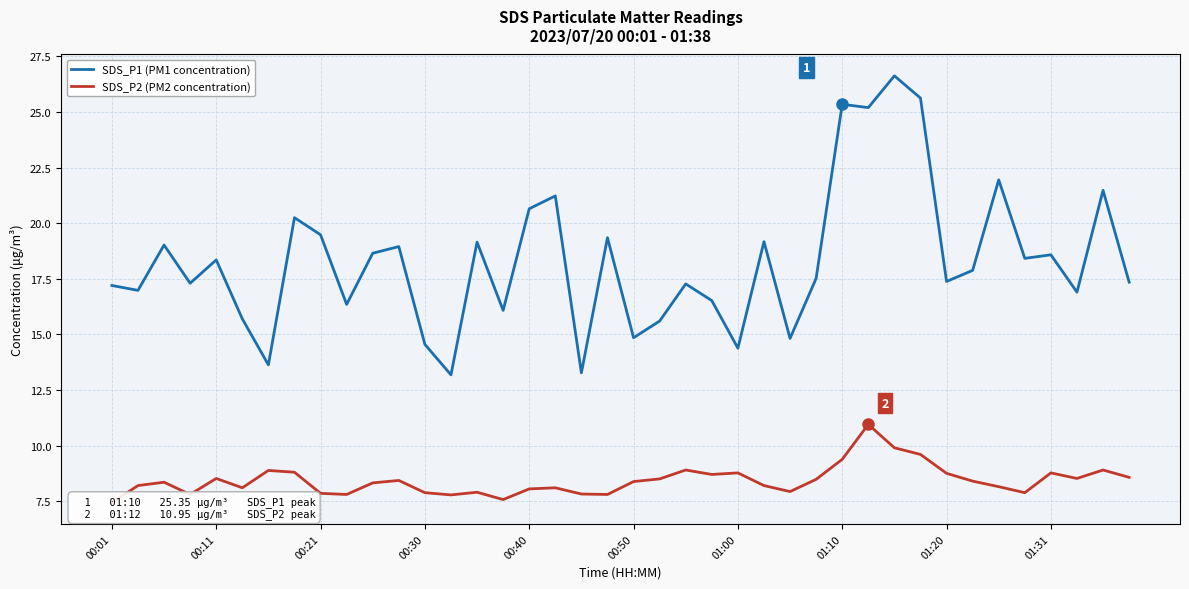

At how many categories does at least one series exceed 12?

40